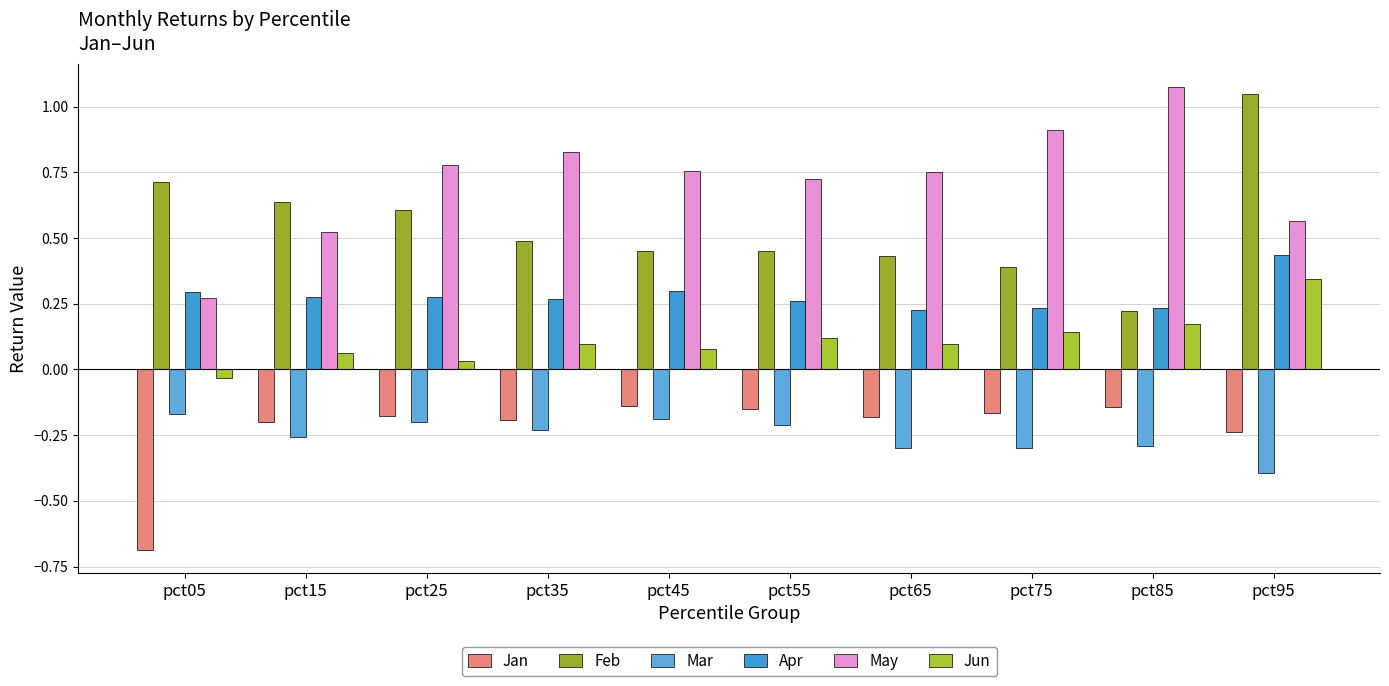

Does the chart contain stacked bars?

No